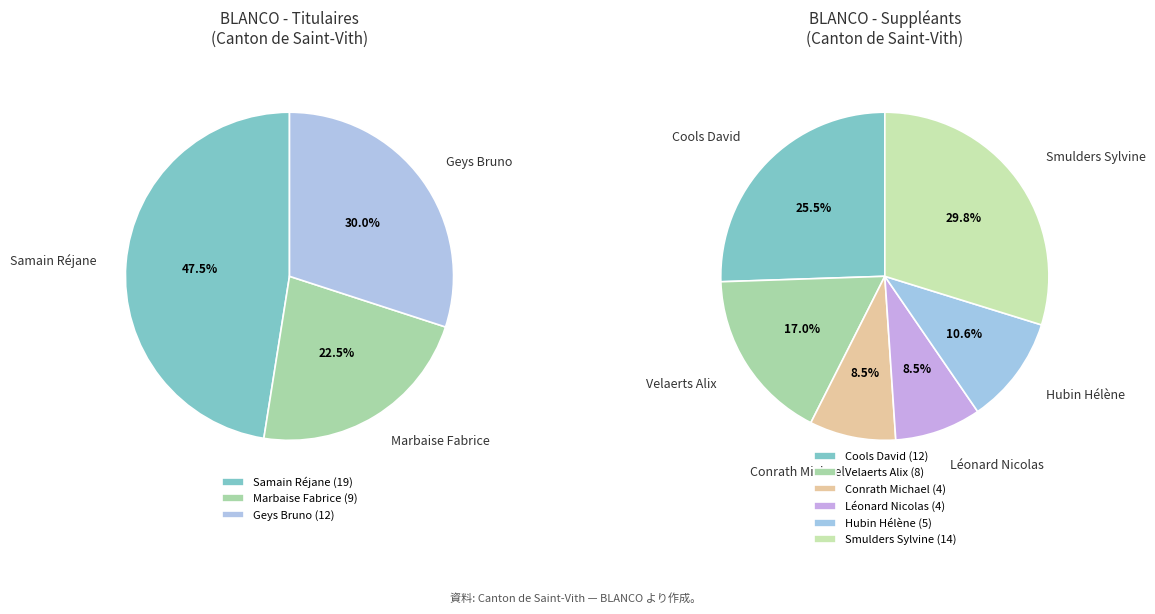

What percentage is the Geys Bruno slice, to the nearest percent?

30%